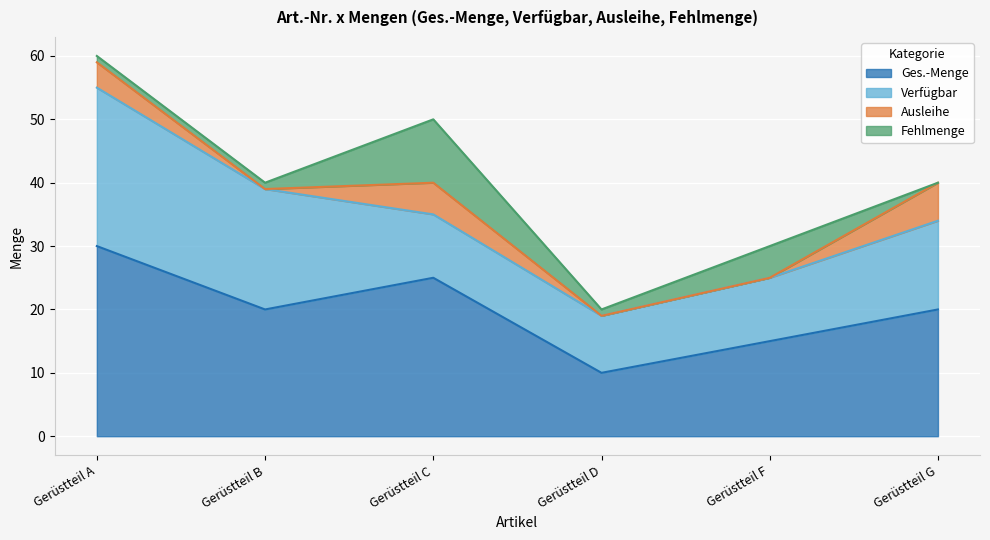

List the series in order of their peak value, highest first.

Ges.-Menge, Verfügbar, Fehlmenge, Ausleihe